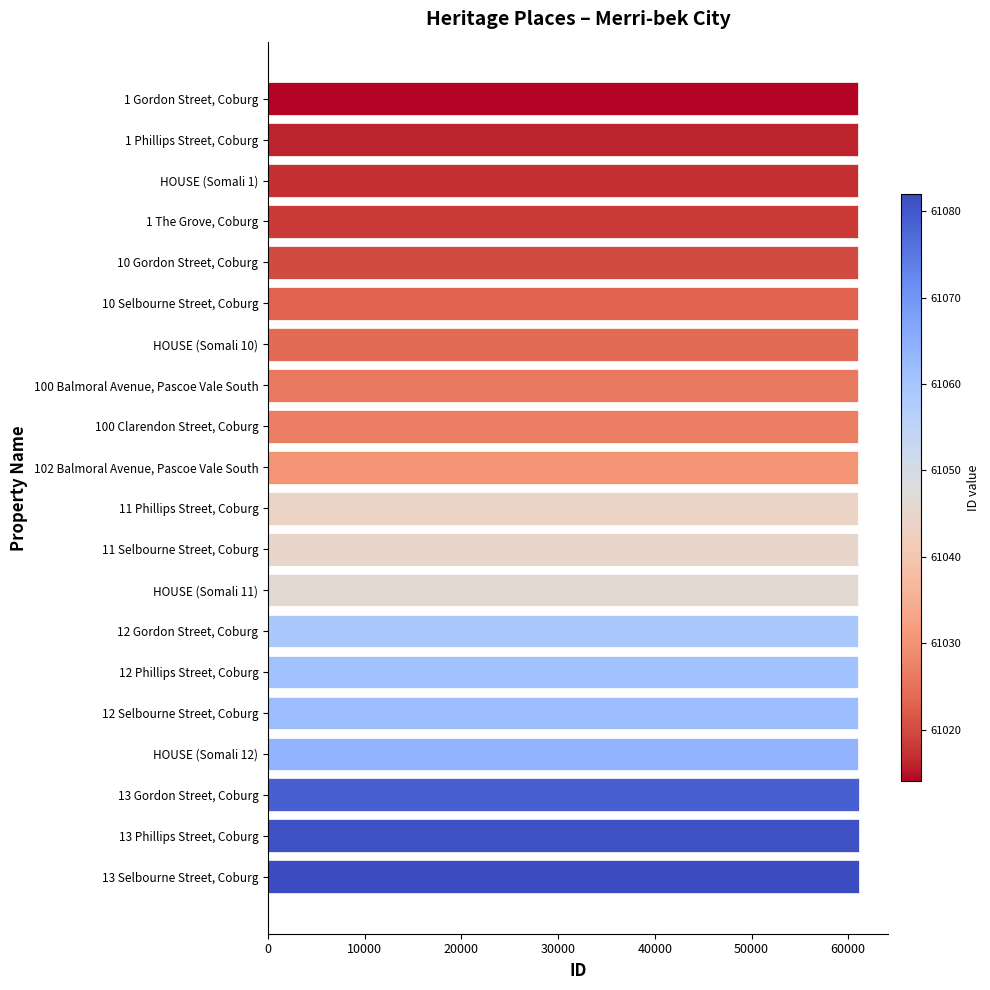

What is the minimum value shown in the chart?

61014